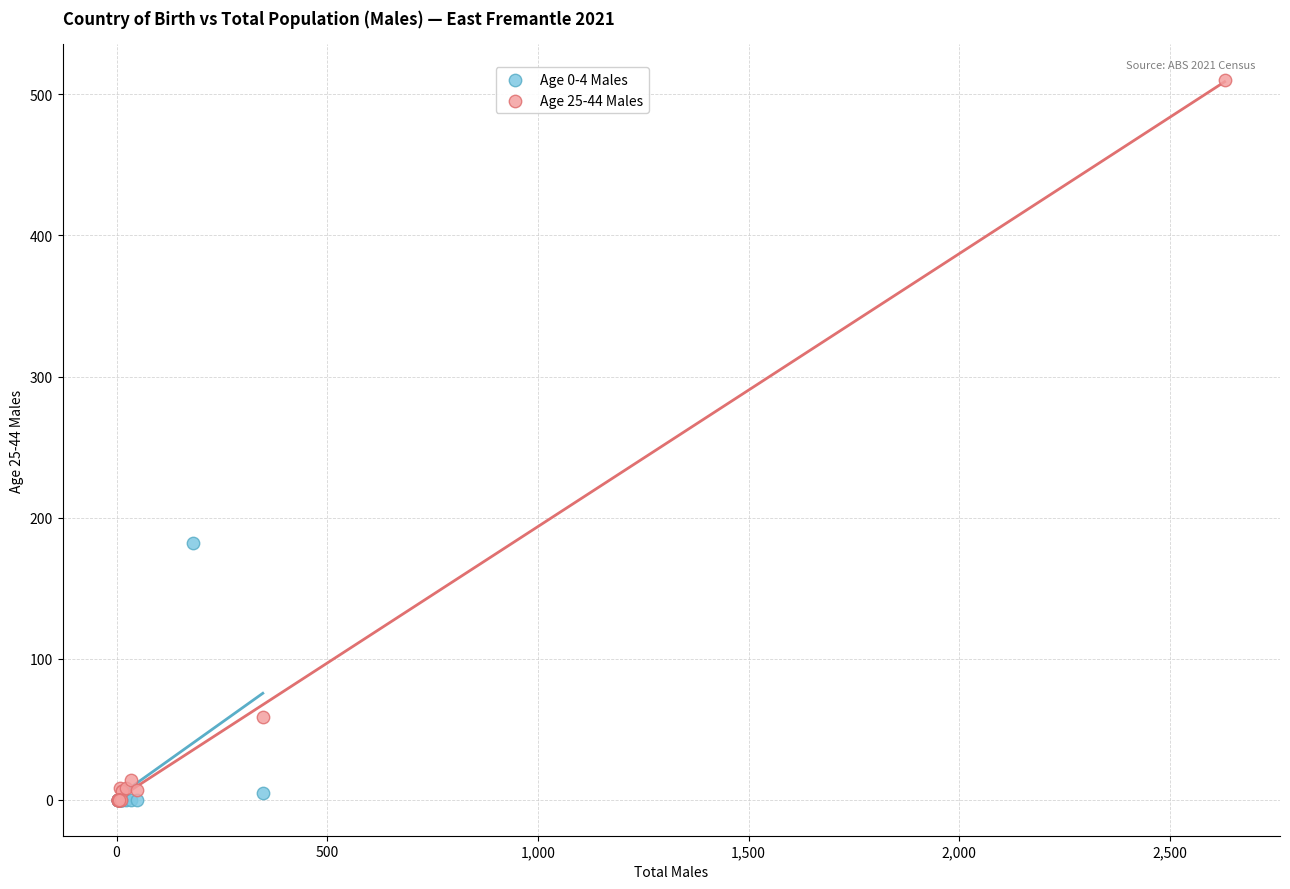

What are all the series names shown in the legend?

Age 0-4 Males, Age 25-44 Males